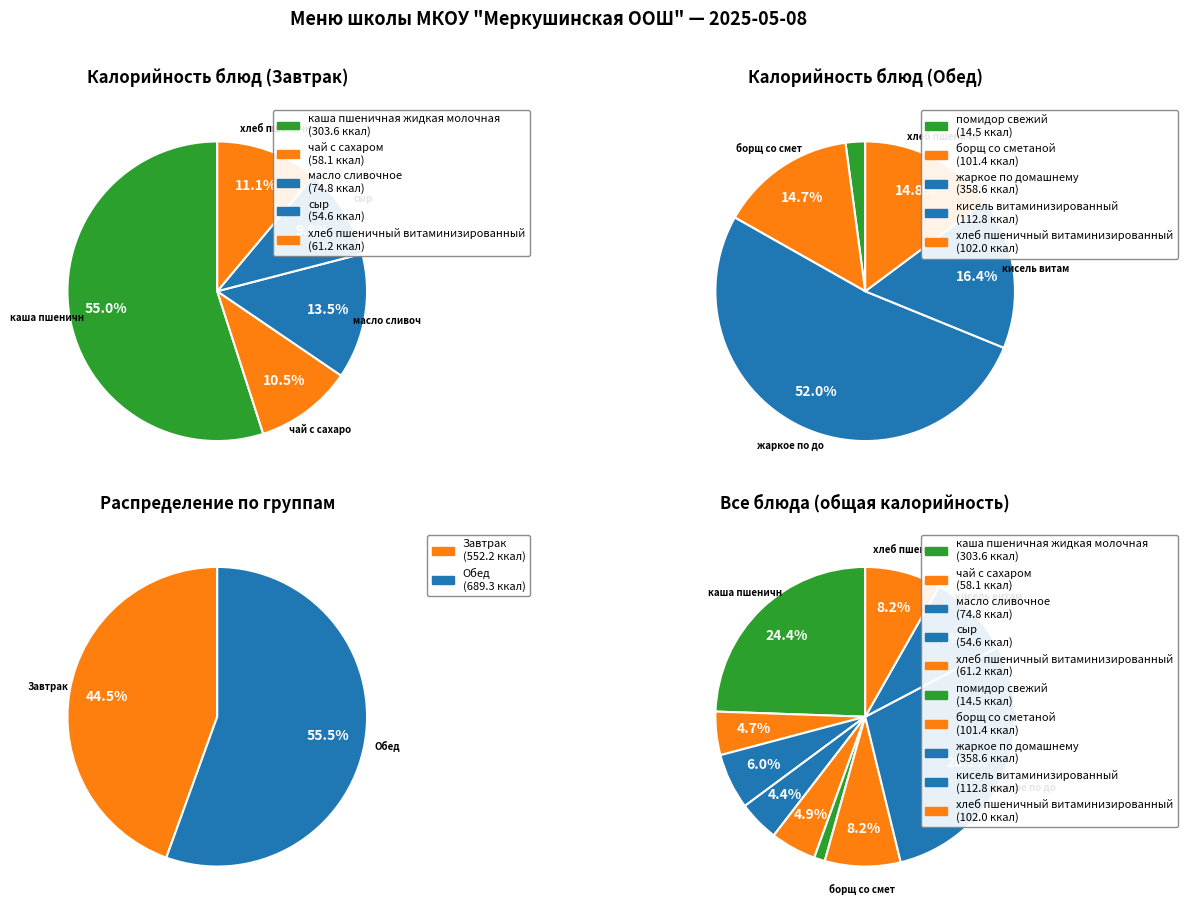

Combined, do помидор свежий and жаркое по домашнему account for over 50%?

No